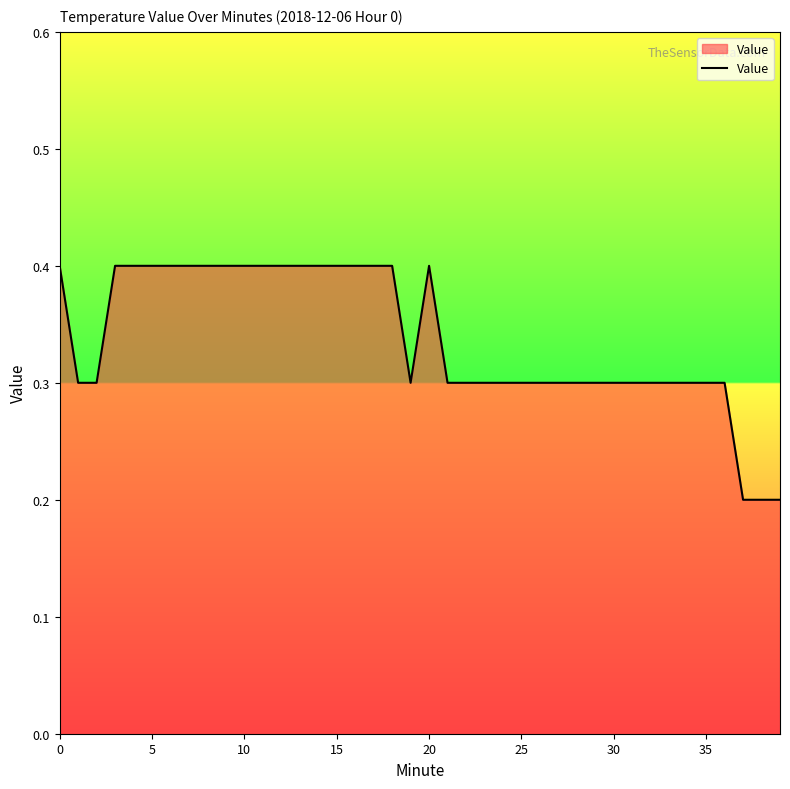

What is the maximum value shown in the chart?

0.4